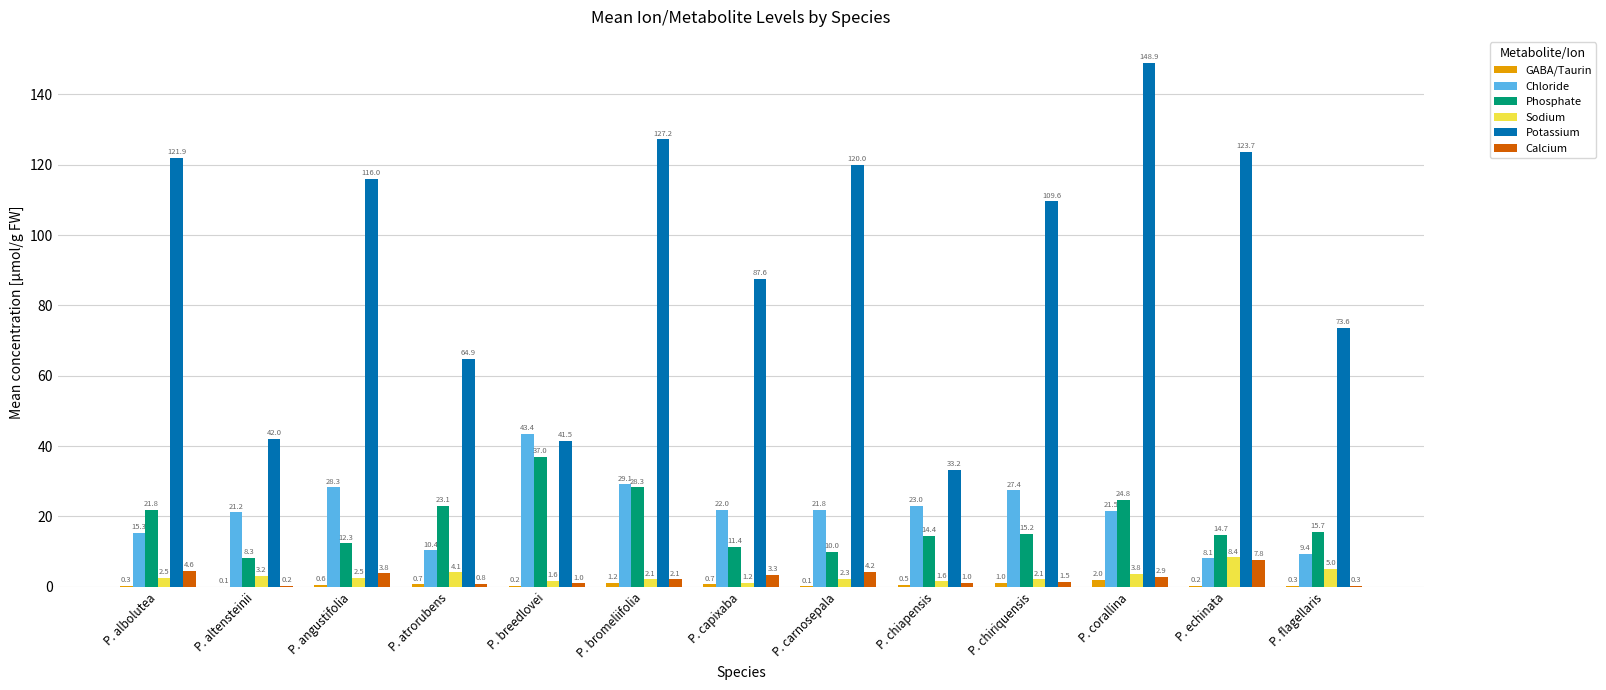

What is the total value across all series at P. breedlovei?

124.7